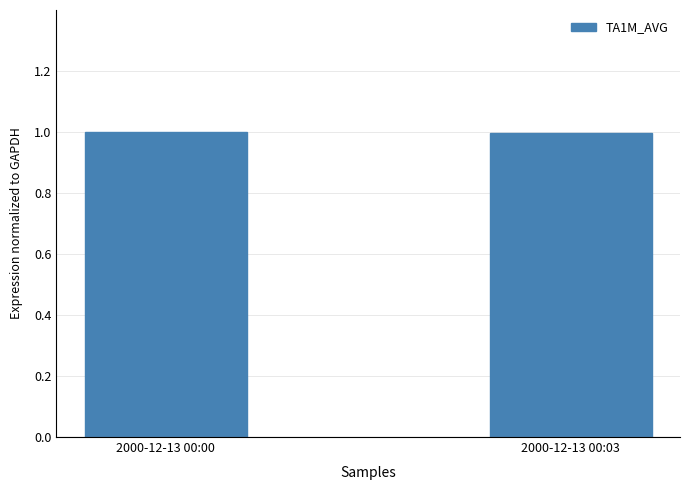

Is it true that the value at 2000-12-13 00:00 is 0.2?

False